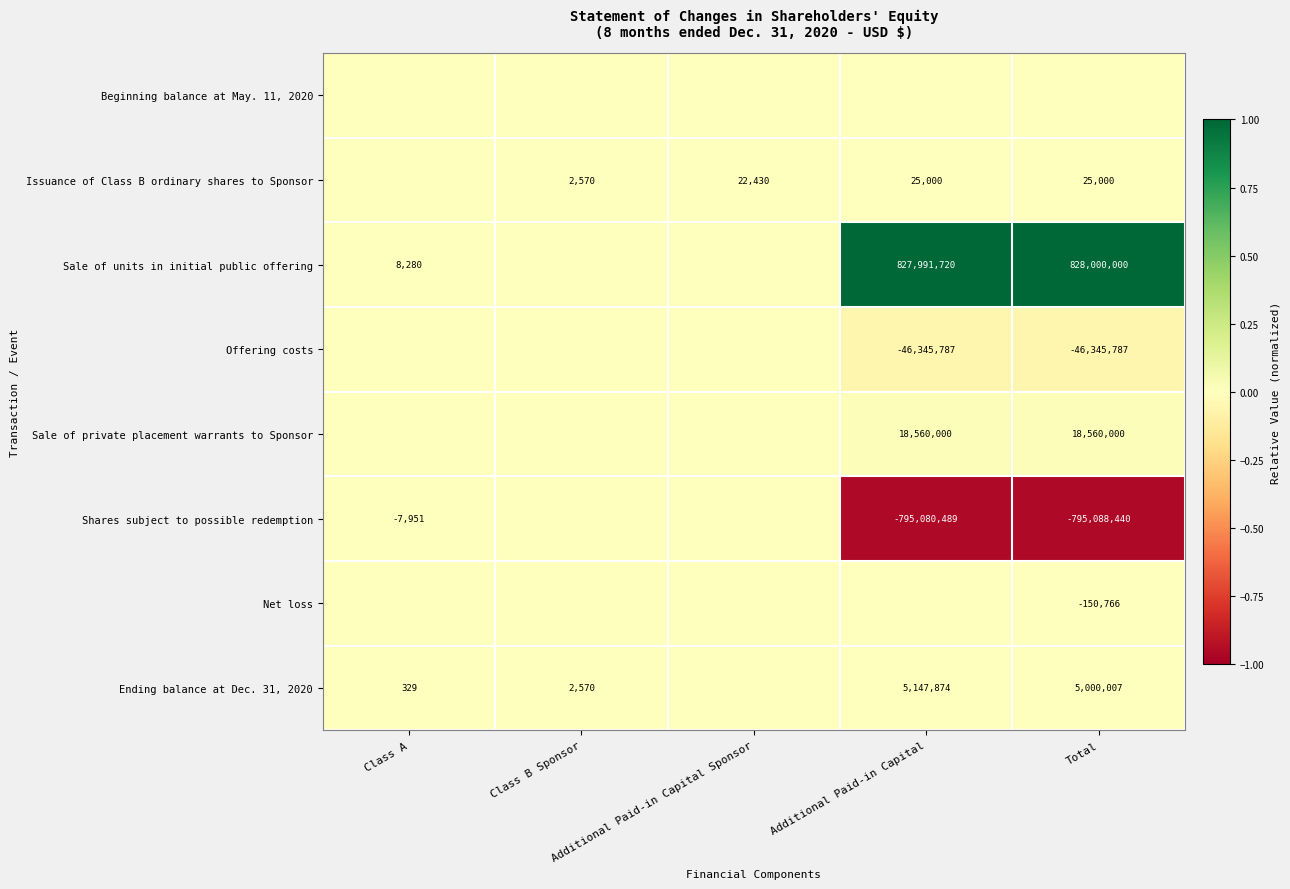

Which category has the lowest value across all series?

Total